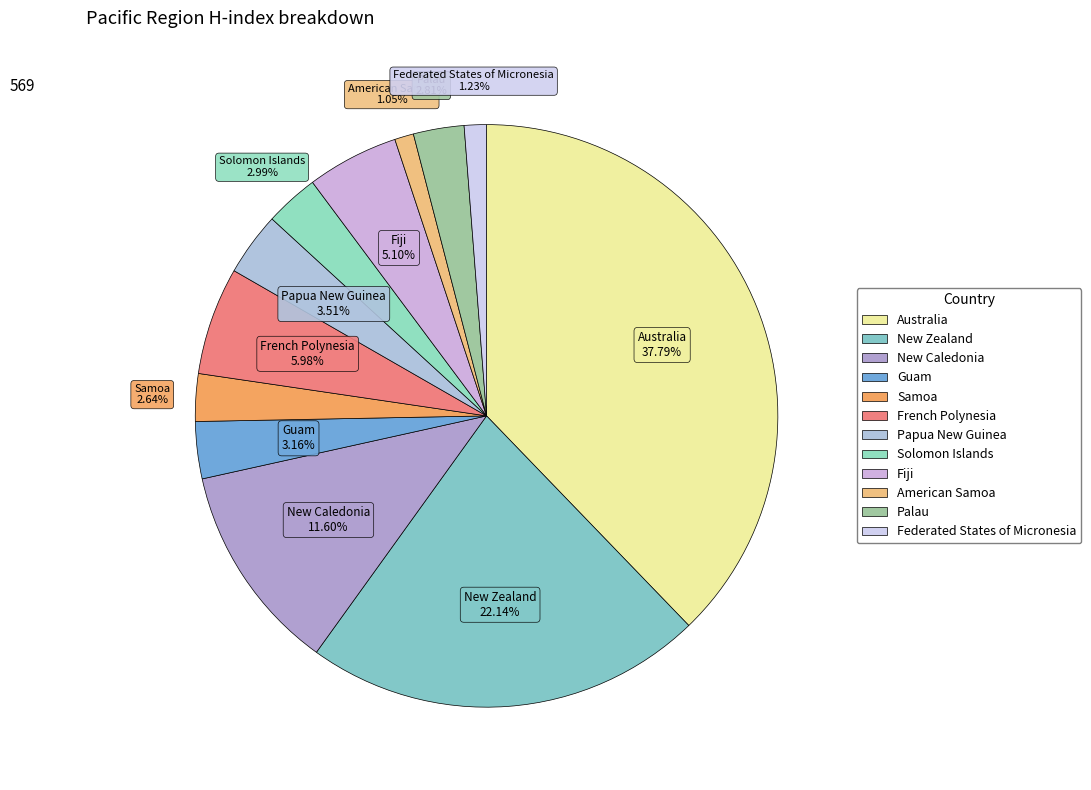

Which category has the biggest portion of the pie?

Australia